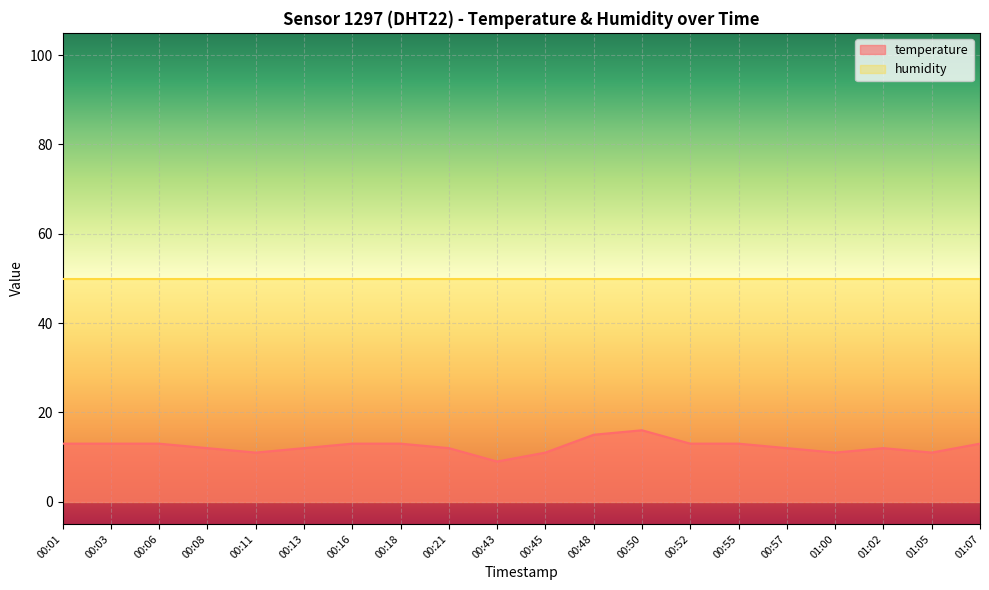

What is the approximate value at 00:21?

12